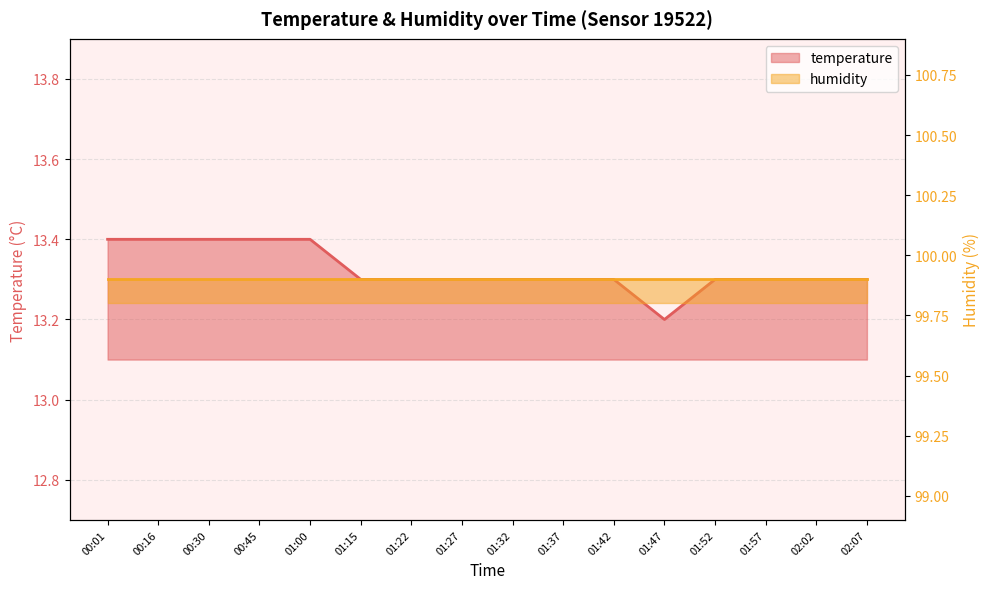

Rank the categories by value from highest to lowest.

00:01, 00:16, 00:30, 00:45, 01:00, 01:15, 01:22, 01:27, 01:32, 01:37, 01:42, 01:52, 01:57, 02:02, 02:07, 01:47